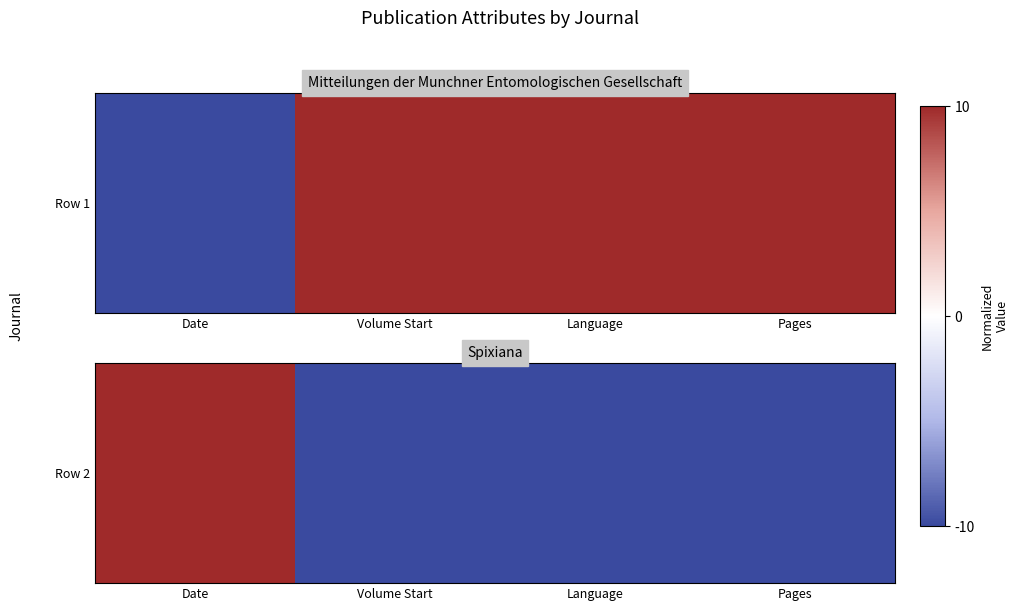

At which category does the chart reach its peak across all series?

Date